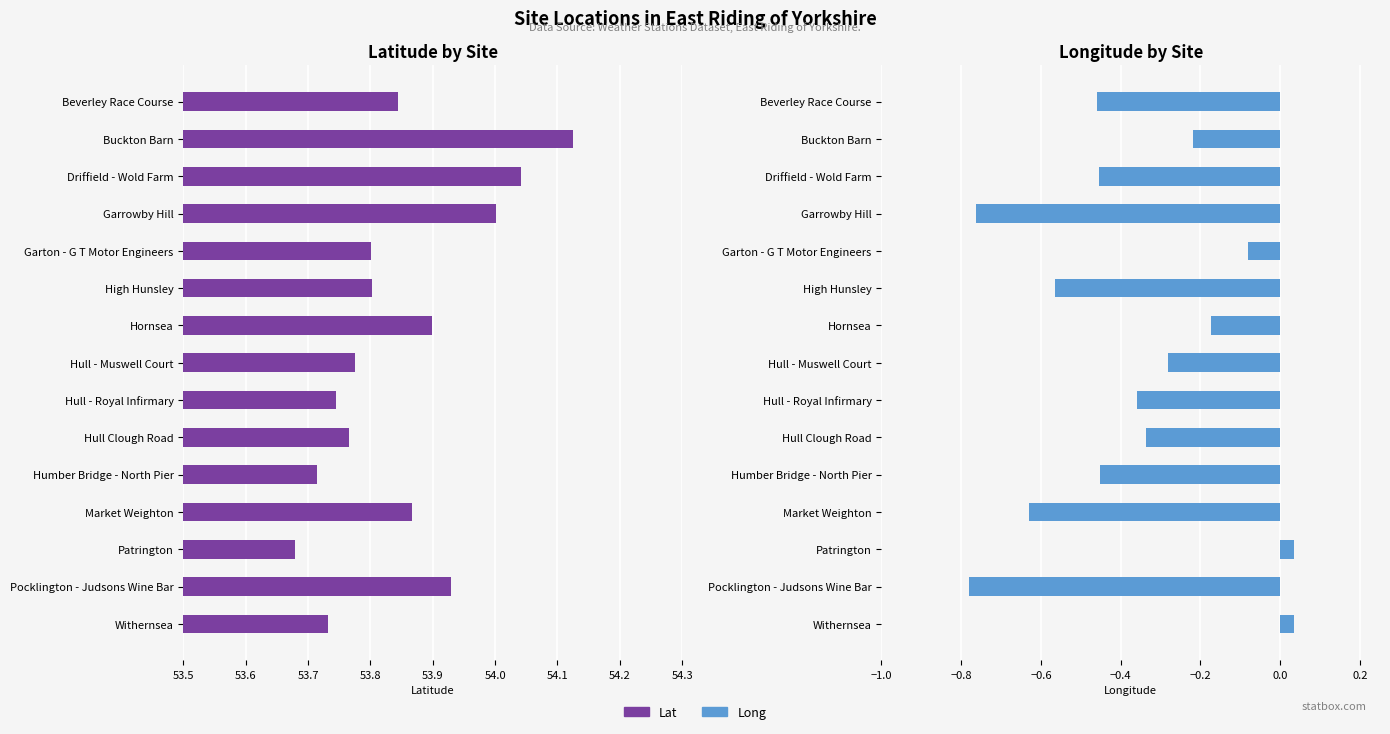

Is the value of Lat at Driffield - Wold Farm greater than the value of Long at Market Weighton?

Yes